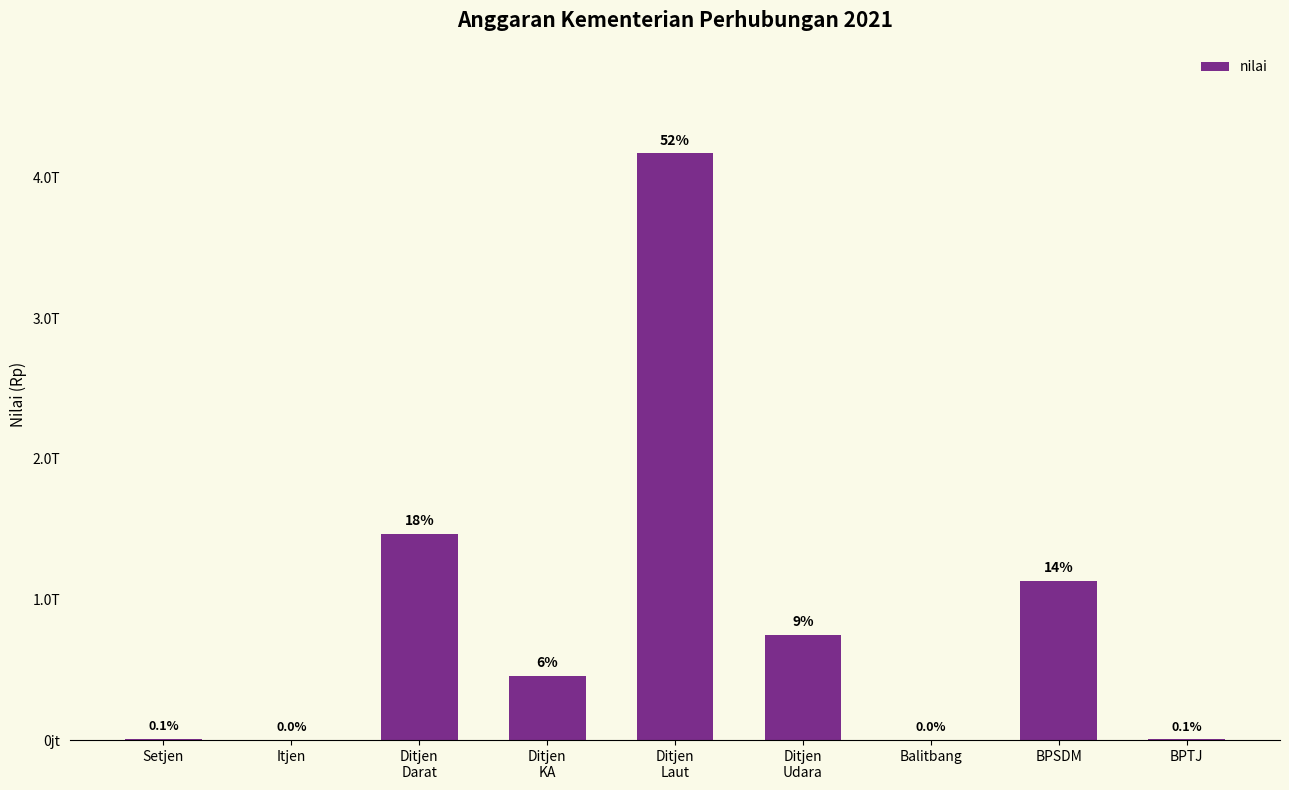

Which label corresponds to the smallest value in the chart?

Itjen